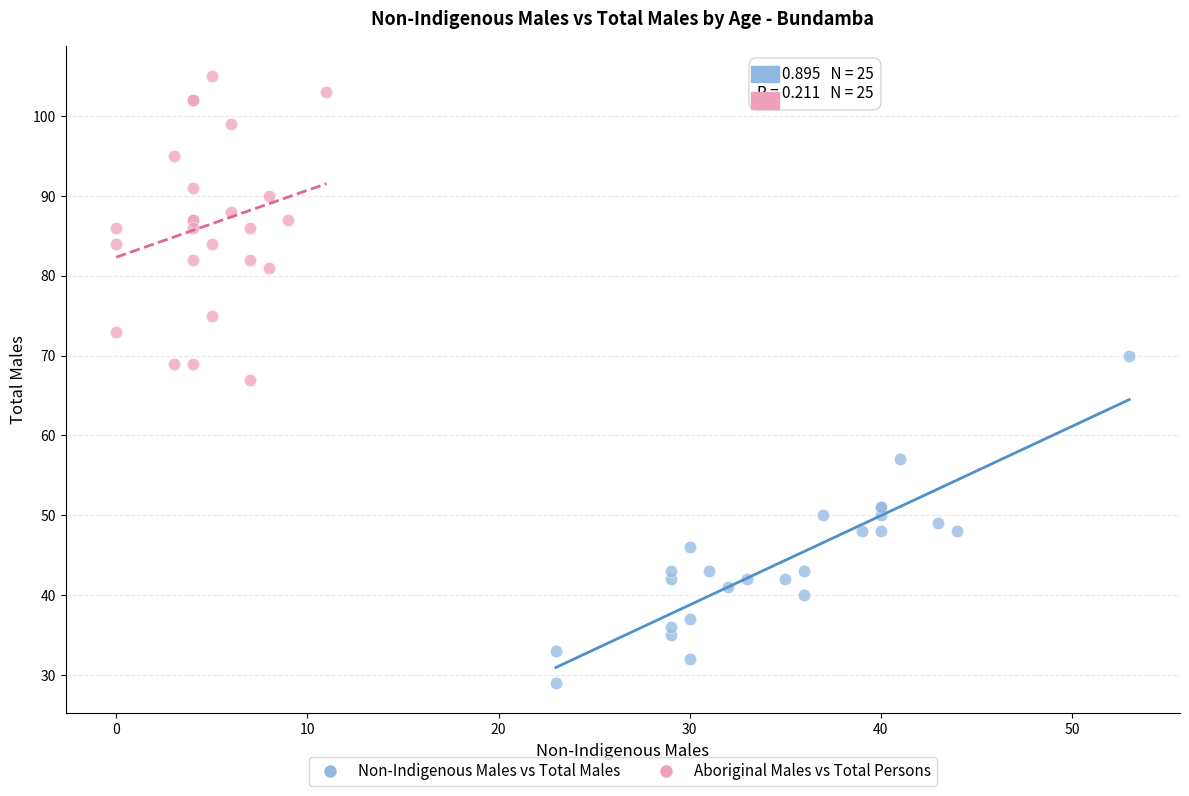

Which series contains the highest Y value?

Aboriginal Males vs Total Persons